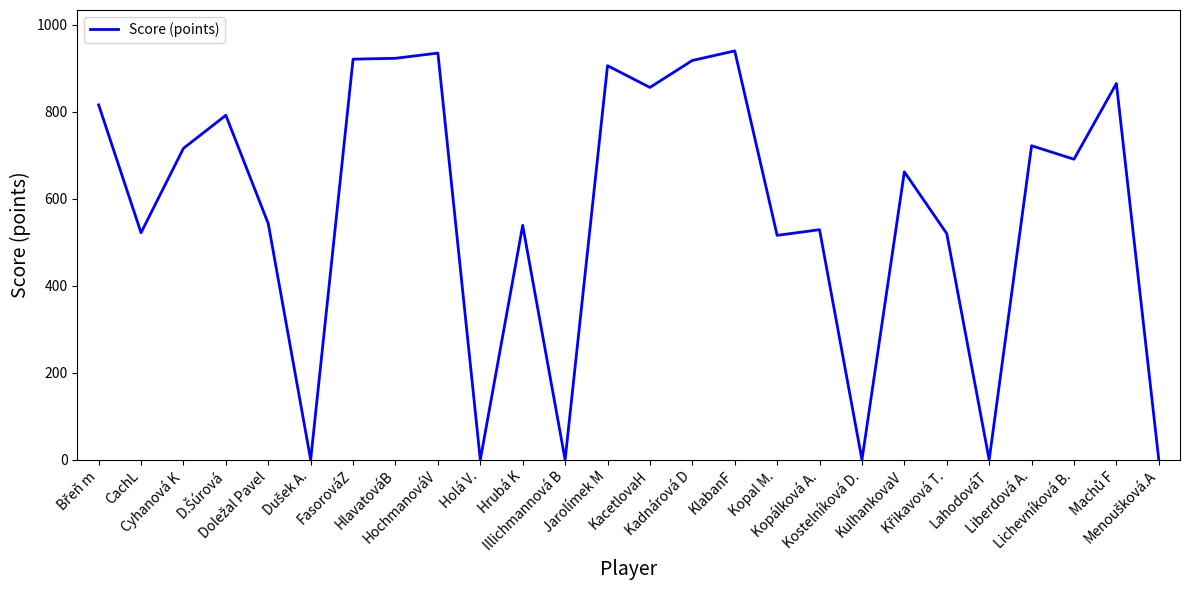

What is the difference between the maximum and minimum values?

940